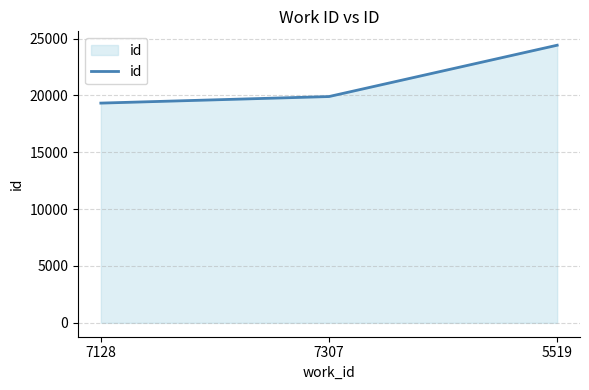

Which has a higher value, 7128 or 7307?

7307